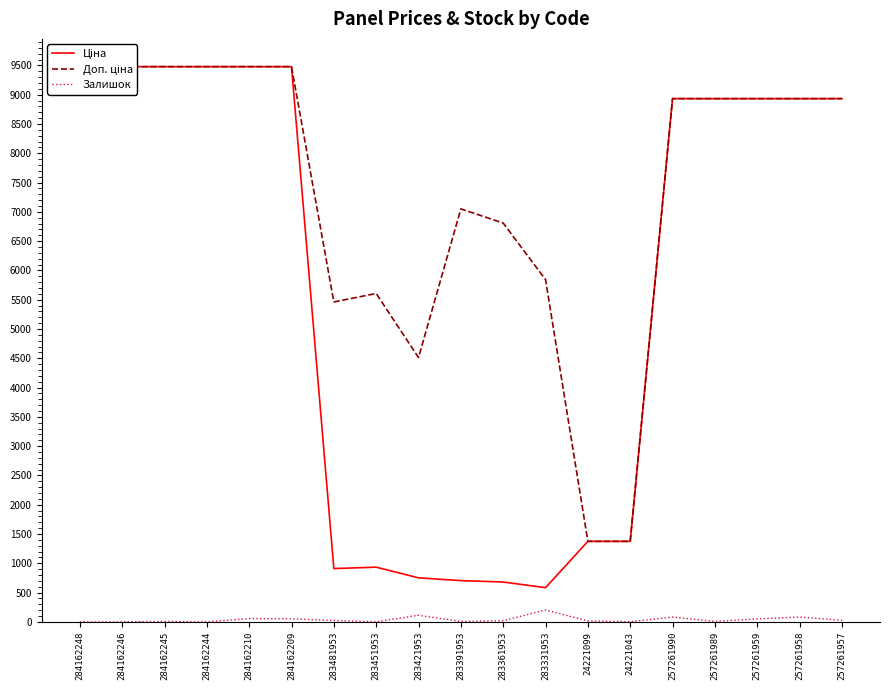

Count the number of data series in this chart.

3